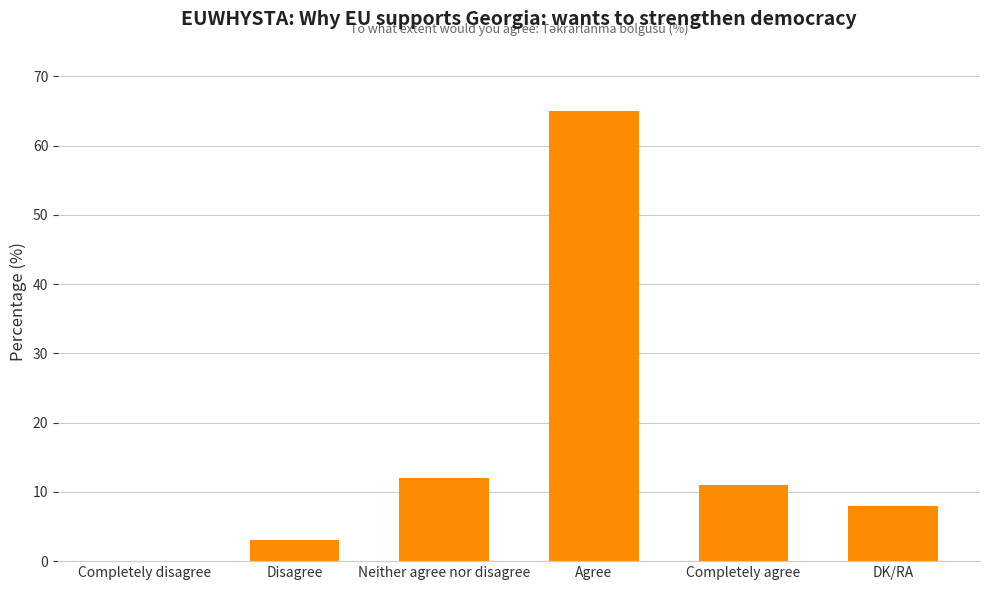

What is the sum of all values?

99